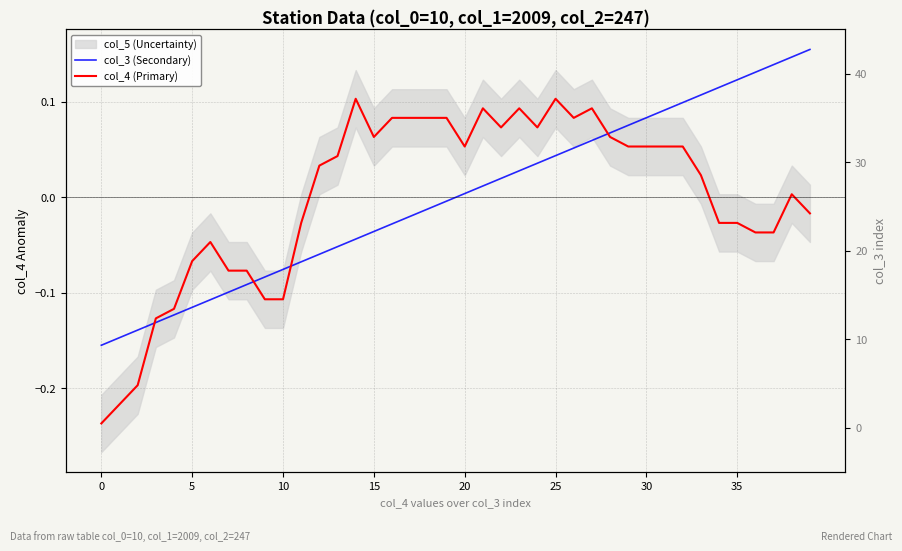

Which series changed the most between 31 and 38?

col_3 (Secondary)